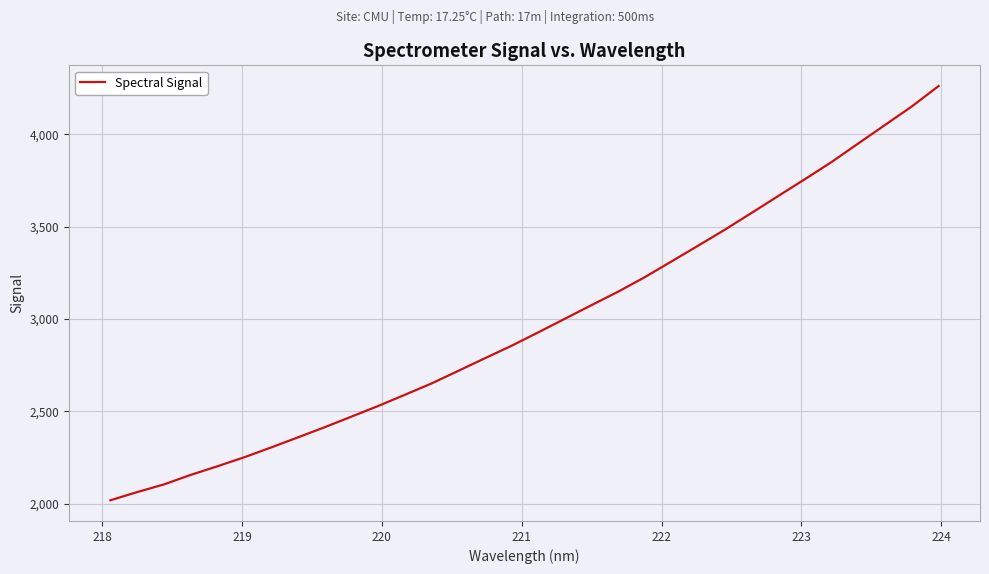

What is the maximum value shown in the chart?

4261.7